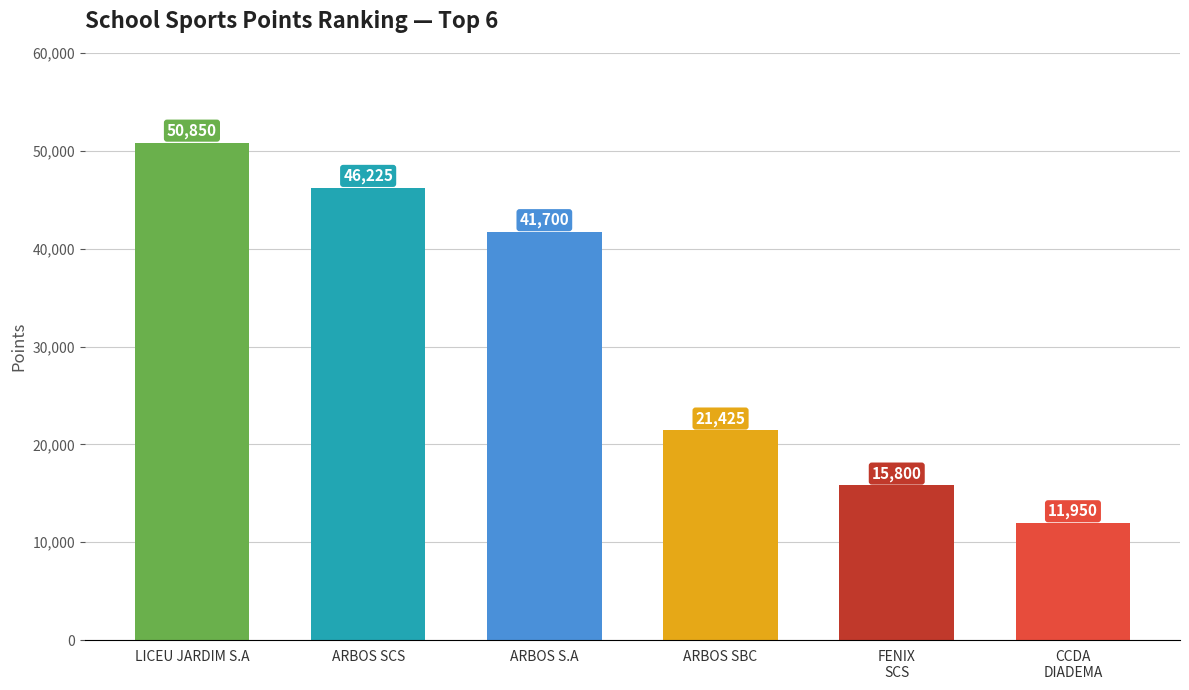

What is the value of the 3rd bar from the left?

41700